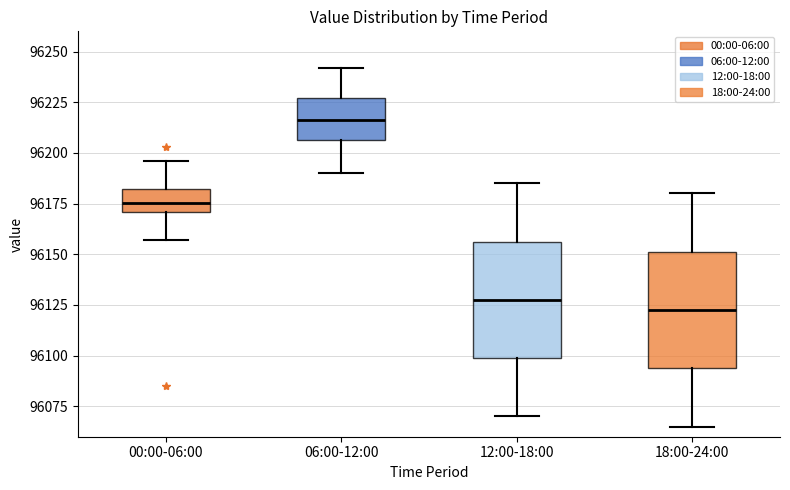

Where is the lower edge of the box for 06:00-12:00 on the y-axis? The values are not printed on the chart, so give them approximately, as read against the axis.

96205